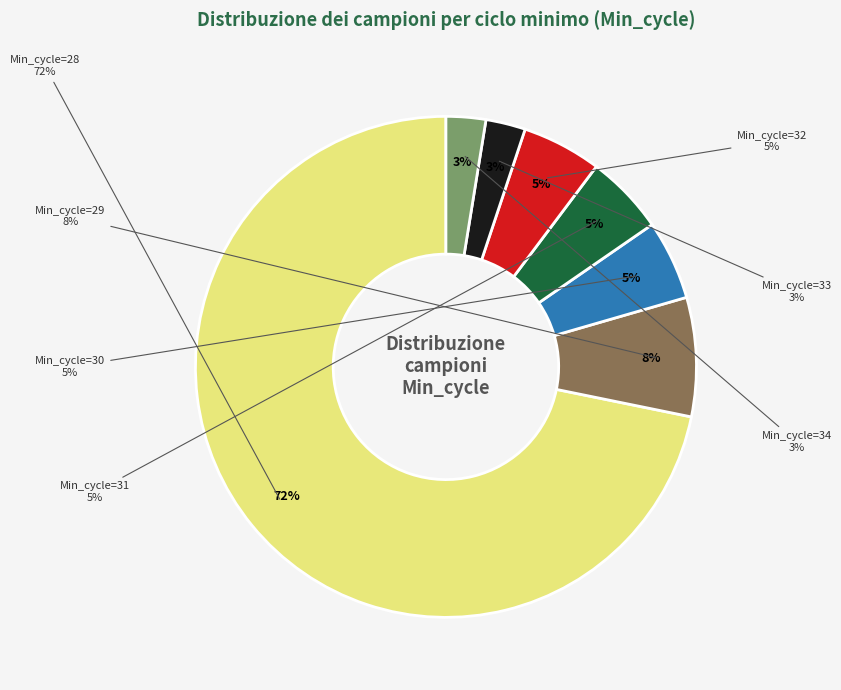

Count the number of slices in the pie.

8